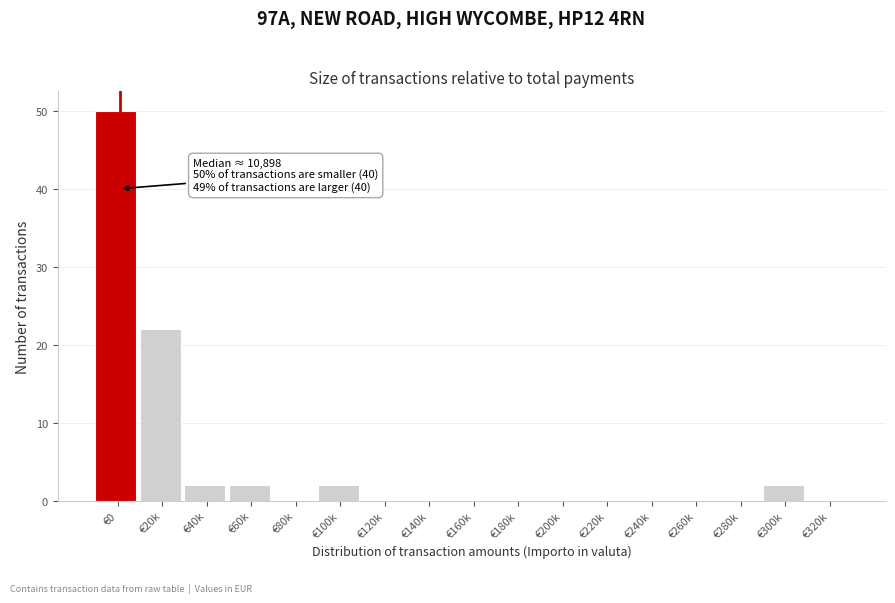

Reading right to left, list all the values displayed in this chart.

€320k=0	€300k=2	€280k=0	€260k=0	€240k=0	€220k=0	€200k=0	€180k=0	€160k=0	€140k=0	€120k=0	€100k=2	€80k=0	€60k=2	€40k=2	€20k=22	€0=50